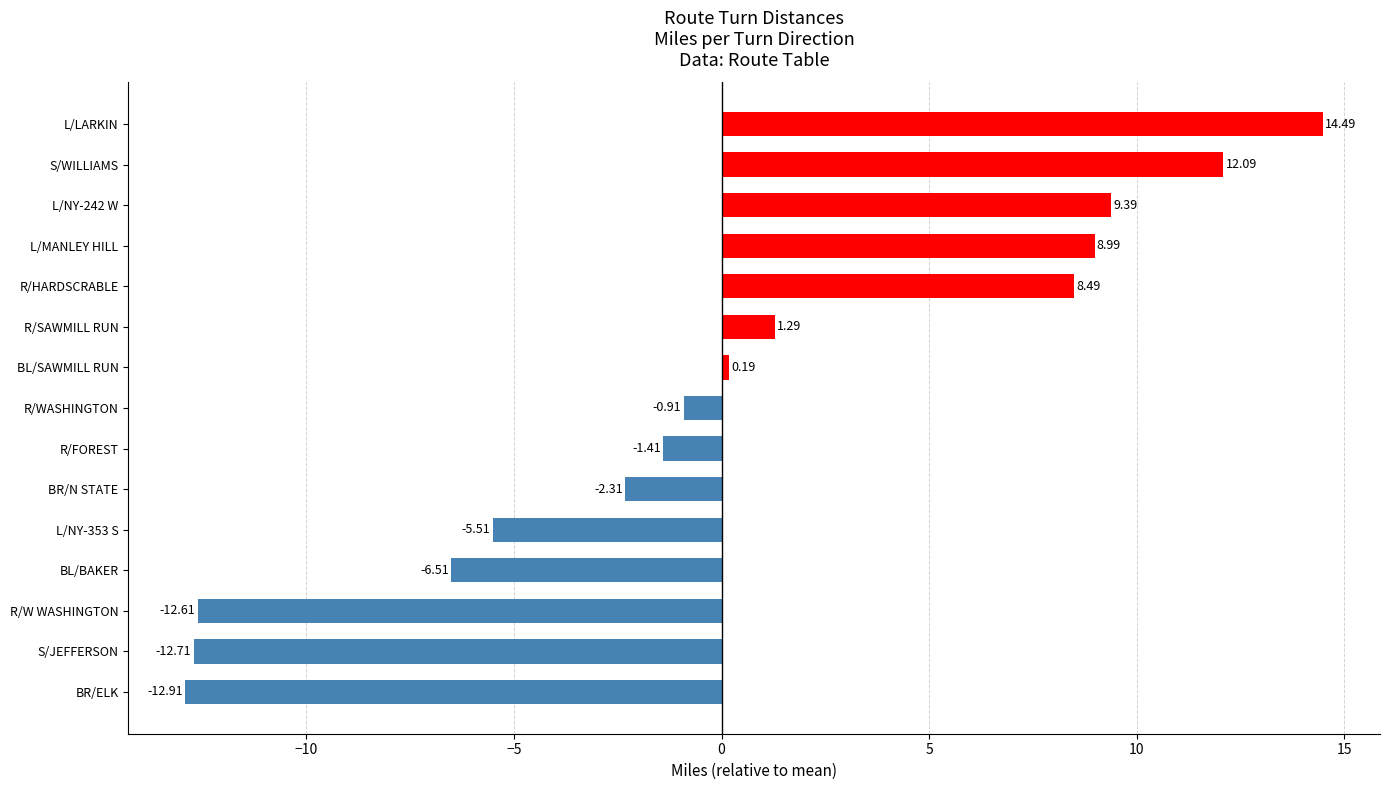

Rank the categories by value from lowest to highest.

BR/ELK, S/JEFFERSON, R/W WASHINGTON, BL/BAKER, L/NY-353 S, BR/N STATE, R/FOREST, R/WASHINGTON, BL/SAWMILL RUN, R/SAWMILL RUN, R/HARDSCRABLE, L/MANLEY HILL, L/NY-242 W, S/WILLIAMS, L/LARKIN